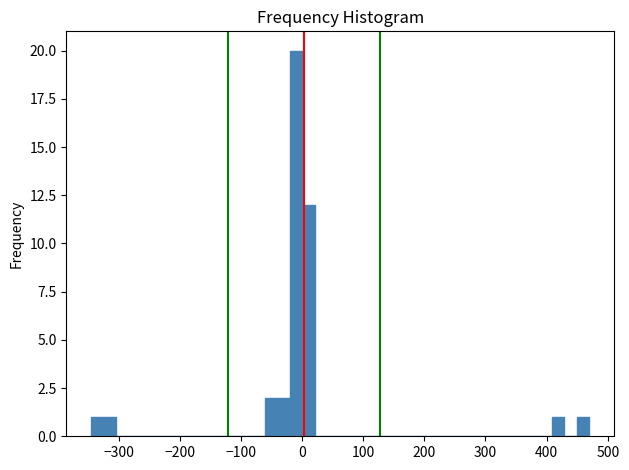

Read against the x-axis, roughly where is the centre of the tallest bar?

-10